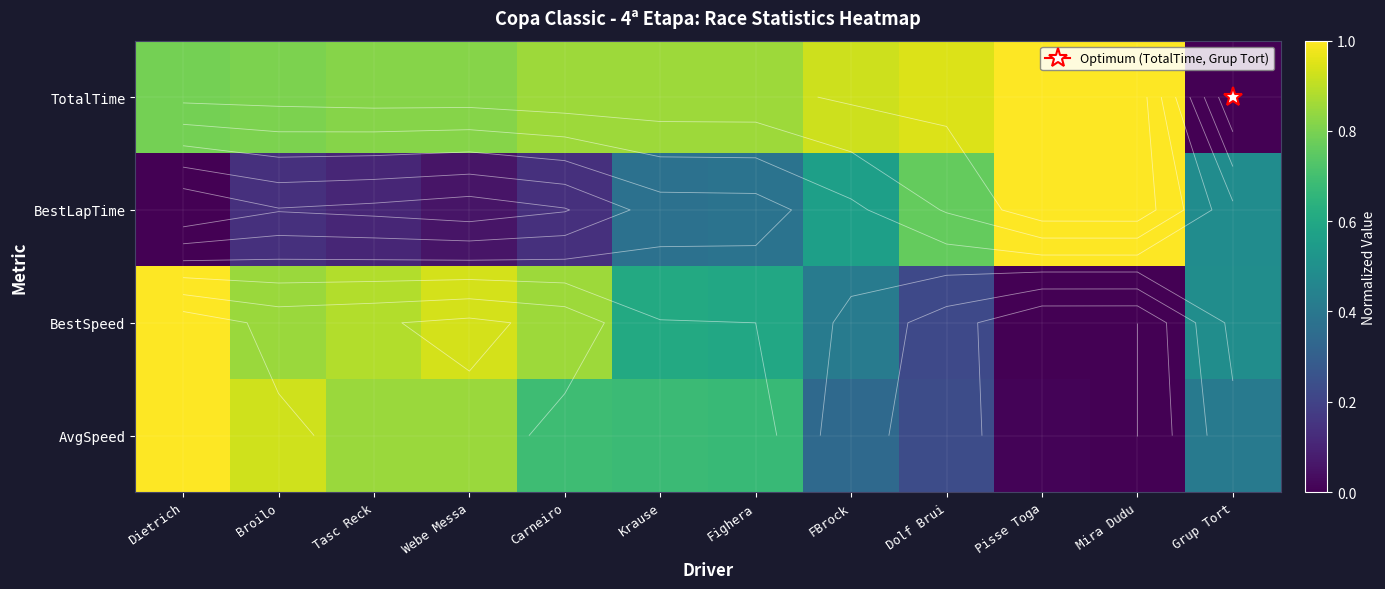

Which series has the largest total across all categories?

TotalTime